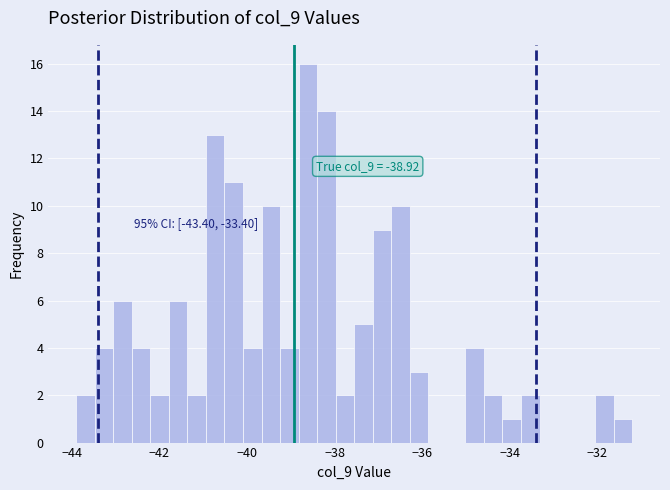

Read against the x-axis, roughly where is the centre of the tallest bar?

-38.6